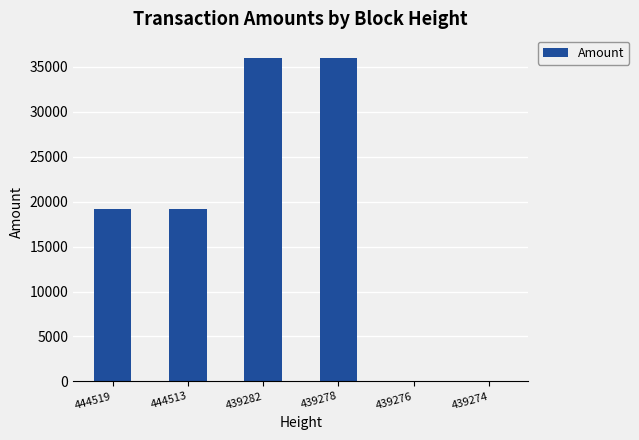

Count the number of data series in this chart.

1